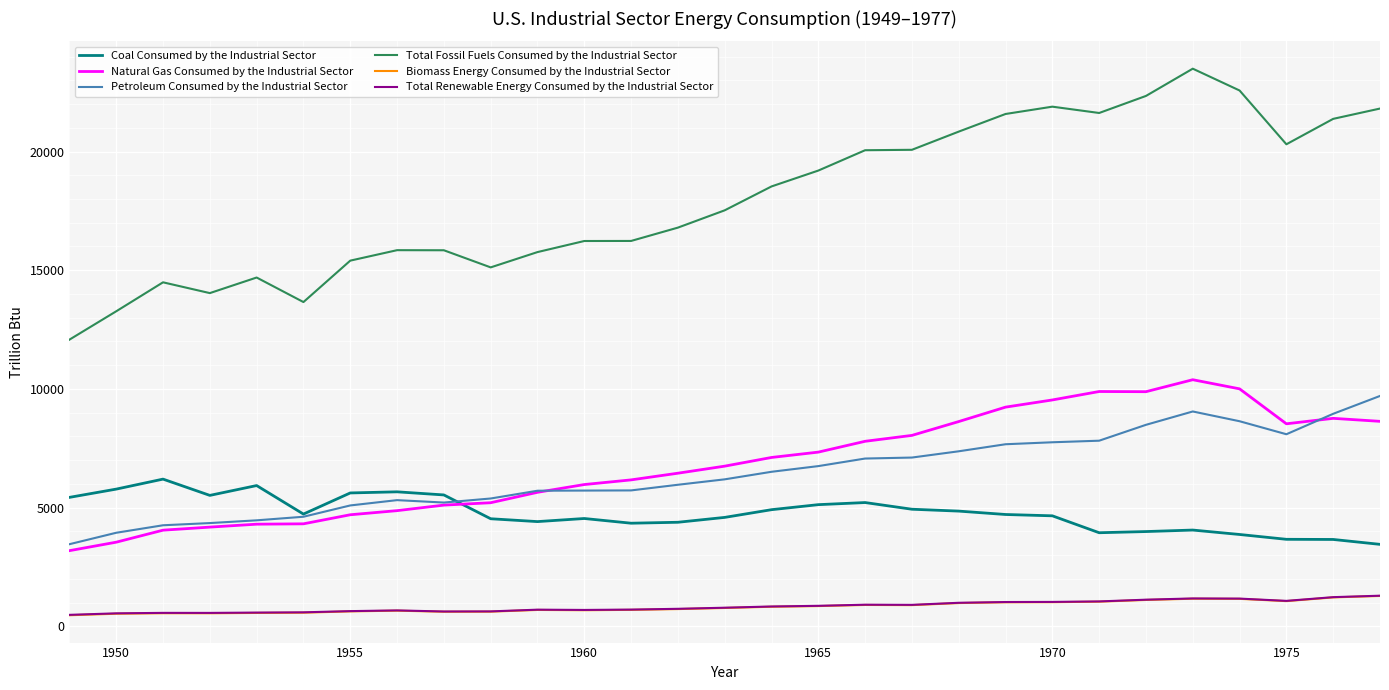

True or false: Coal Consumed by the Industrial Sector and Total Fossil Fuels Consumed by the Industrial Sector intersect in this chart.

False